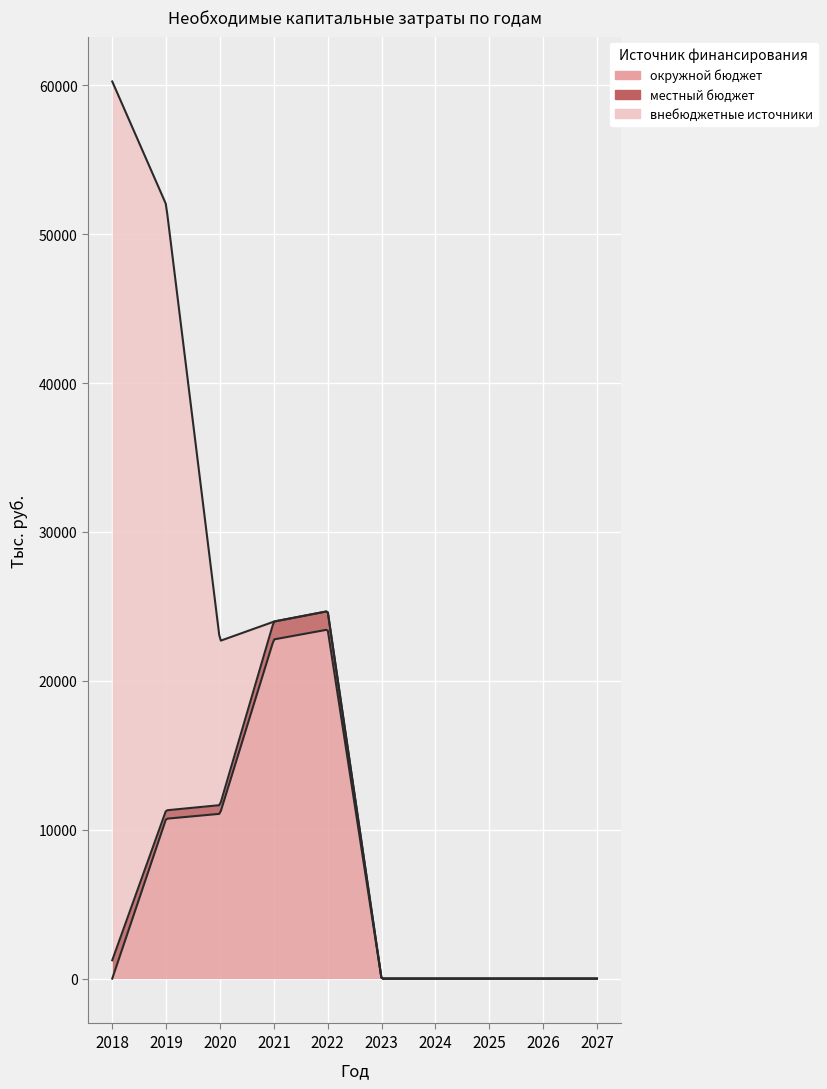

Which series has the largest total across all categories?

внебюджетные источники